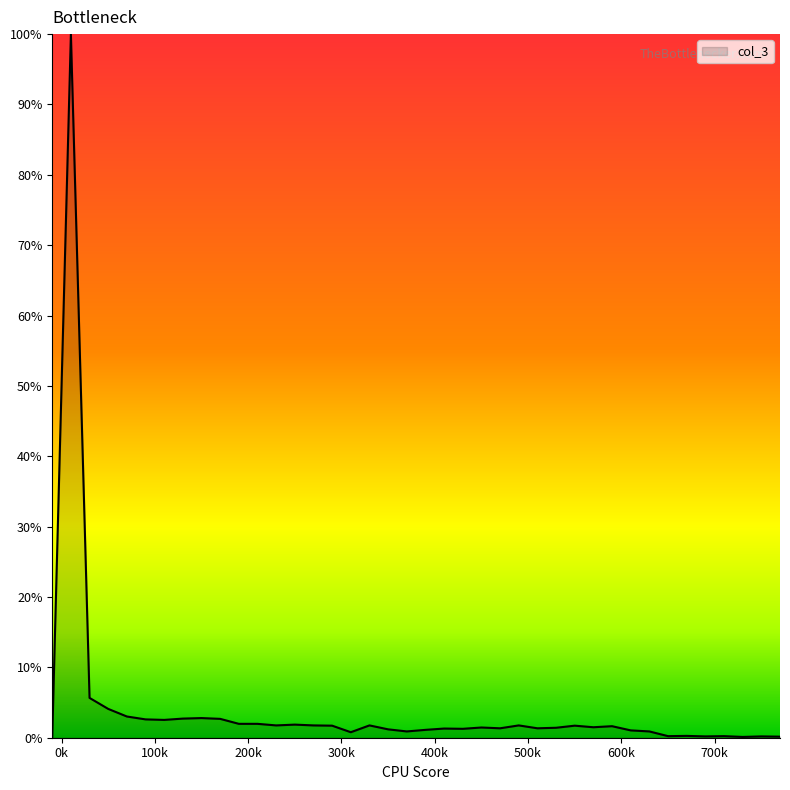

What is the greatest value displayed?

100.0